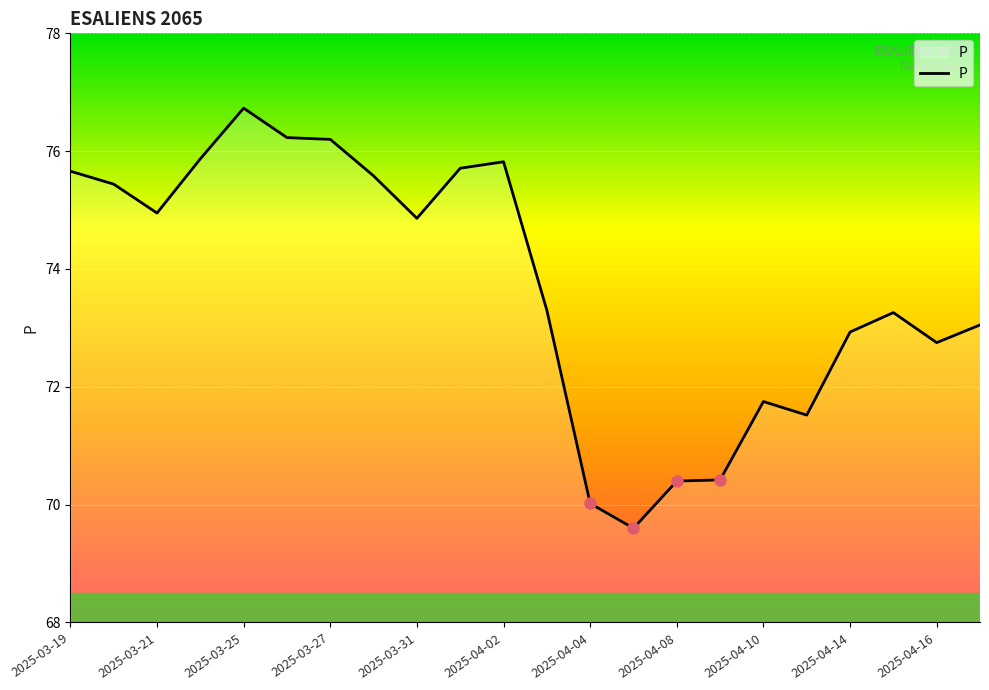

What is the minimum value shown in the chart?

69.6